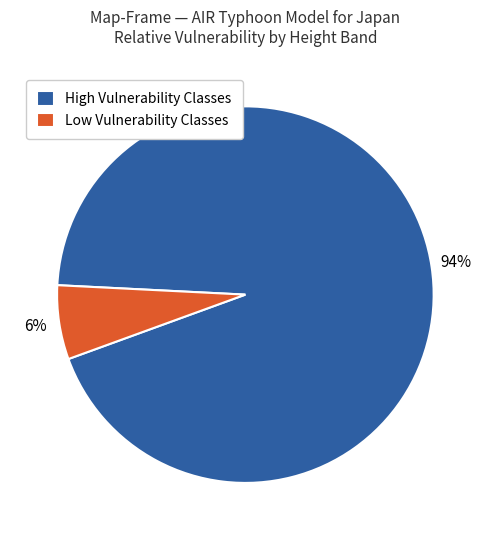

How many segments does this pie chart have?

2